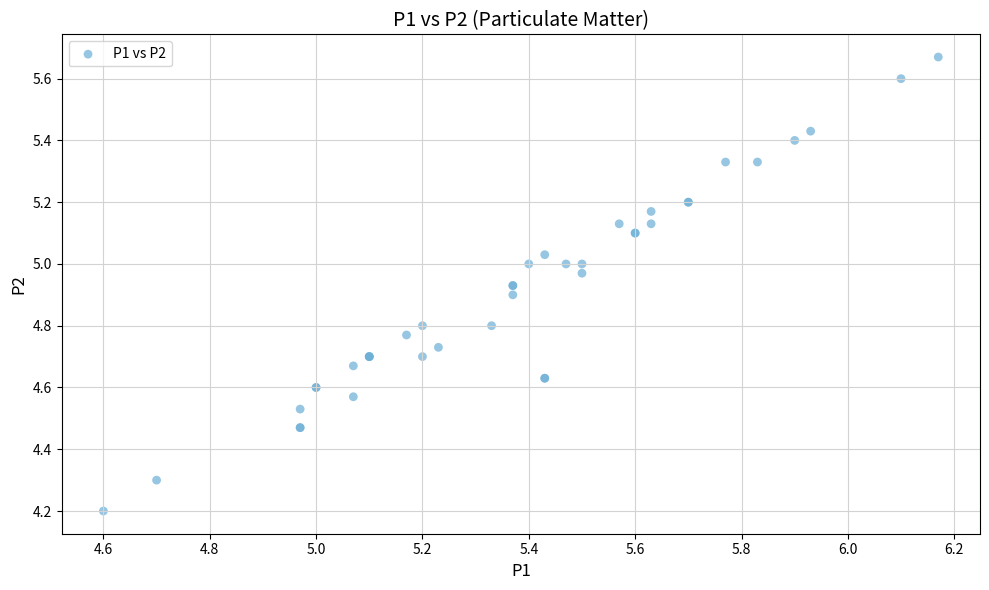

What Y value in the scatter plot is closest to 4?

4.2